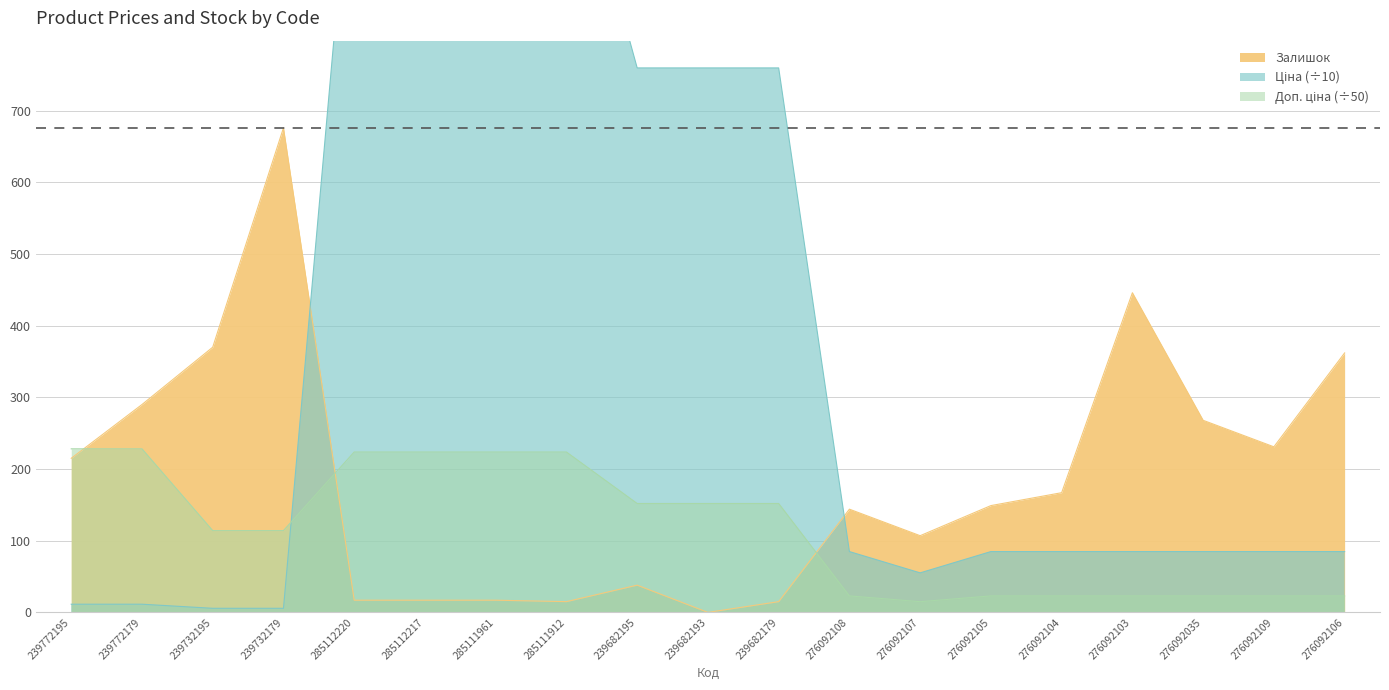

Which series ends up on top after the final intersection of Доп. ціна and Ціна?

Ціна